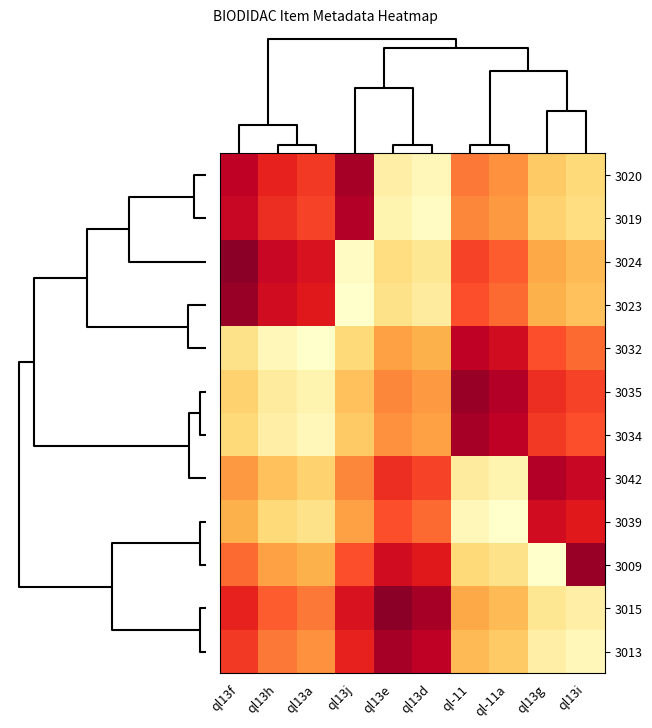

Which series has the largest total across all categories?

3015